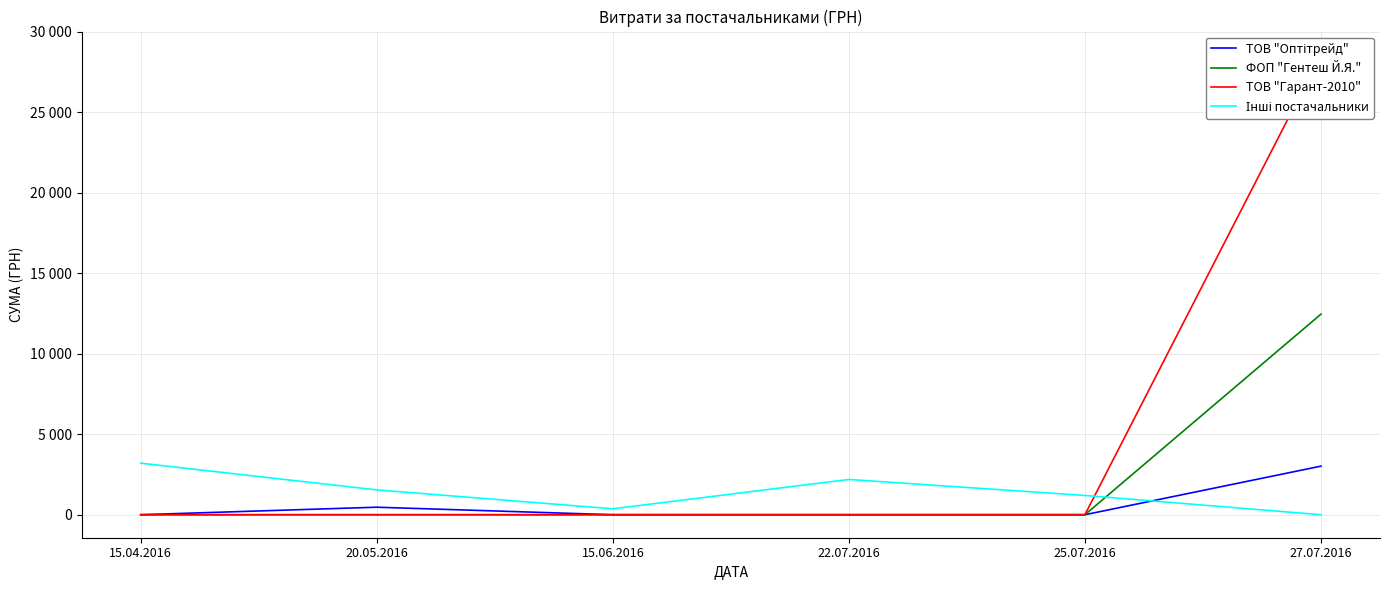

What are all the series names shown in the legend?

ТОВ "Оптітрейд", ФОП "Гентеш Й.Я.", ТОВ "Гарант-2010", Інші постачальники